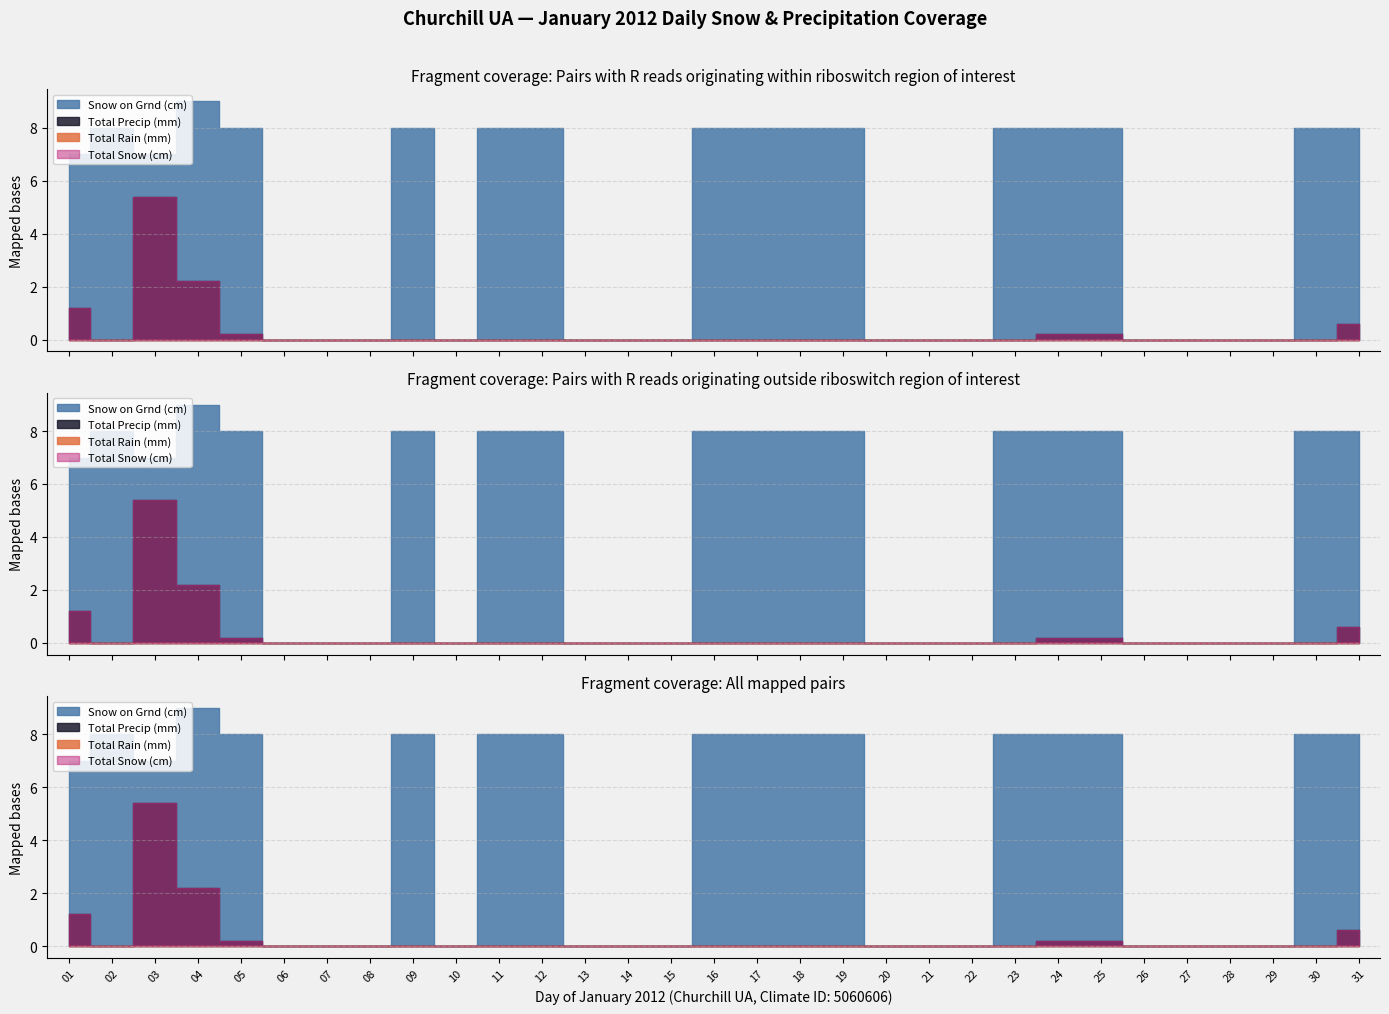

How many lines are shown in the chart?

4